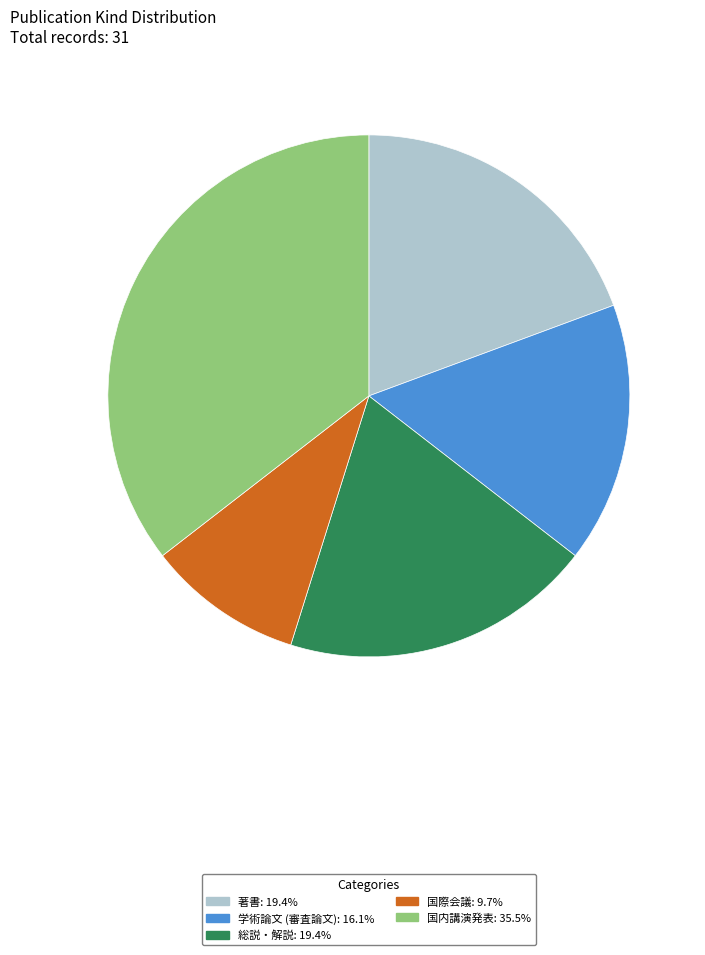

Is there a majority slice in this chart?

No